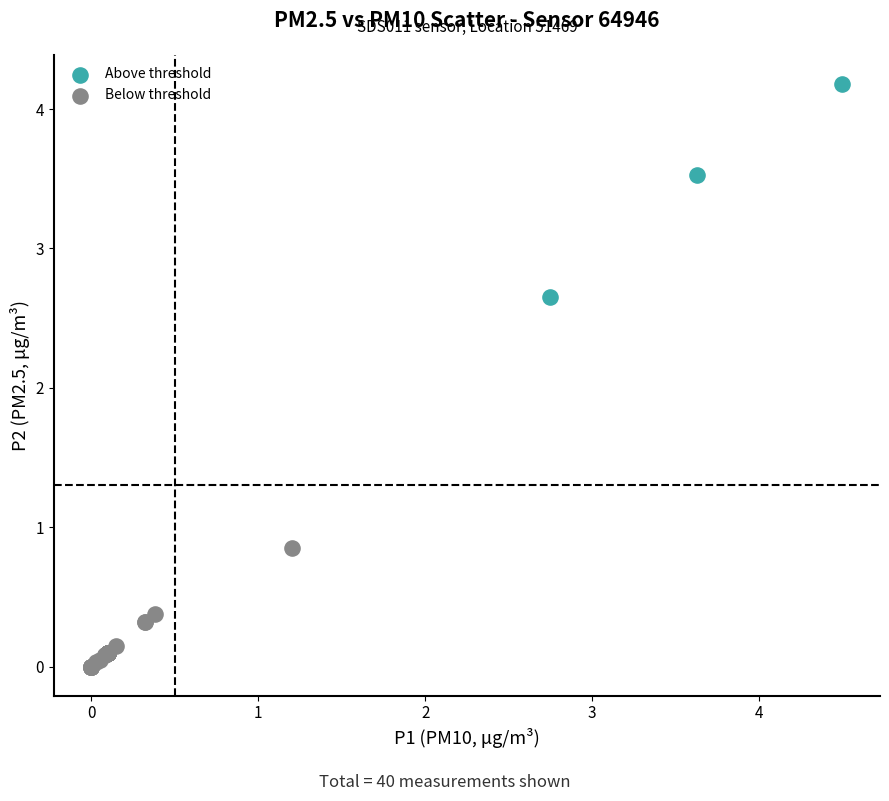

Which series has the widest spread of Y values?

Above threshold